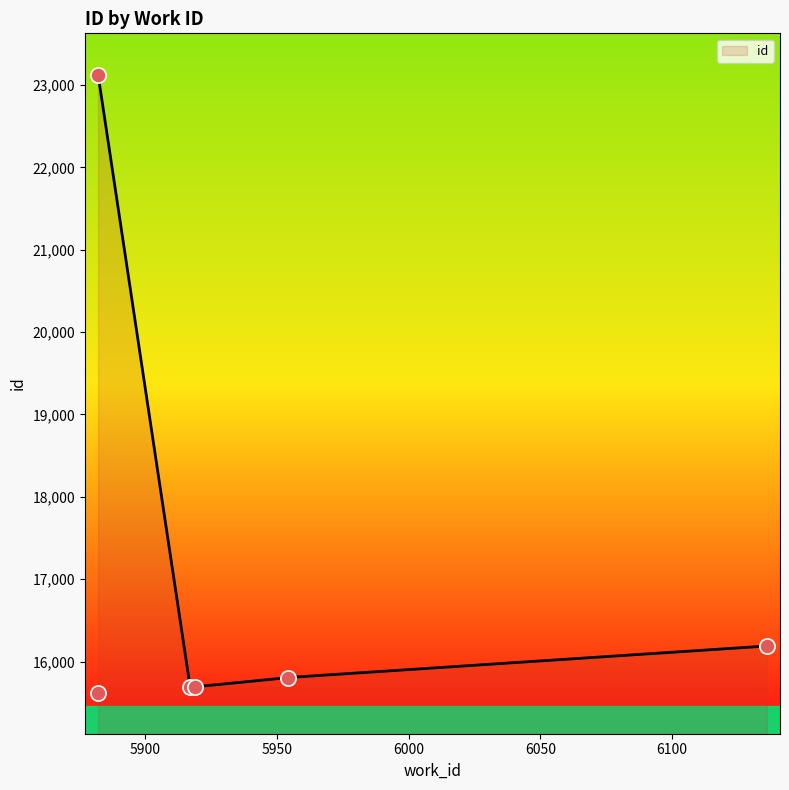

Approximately how many times larger is the value at 6136 compared to 5882?

0.7